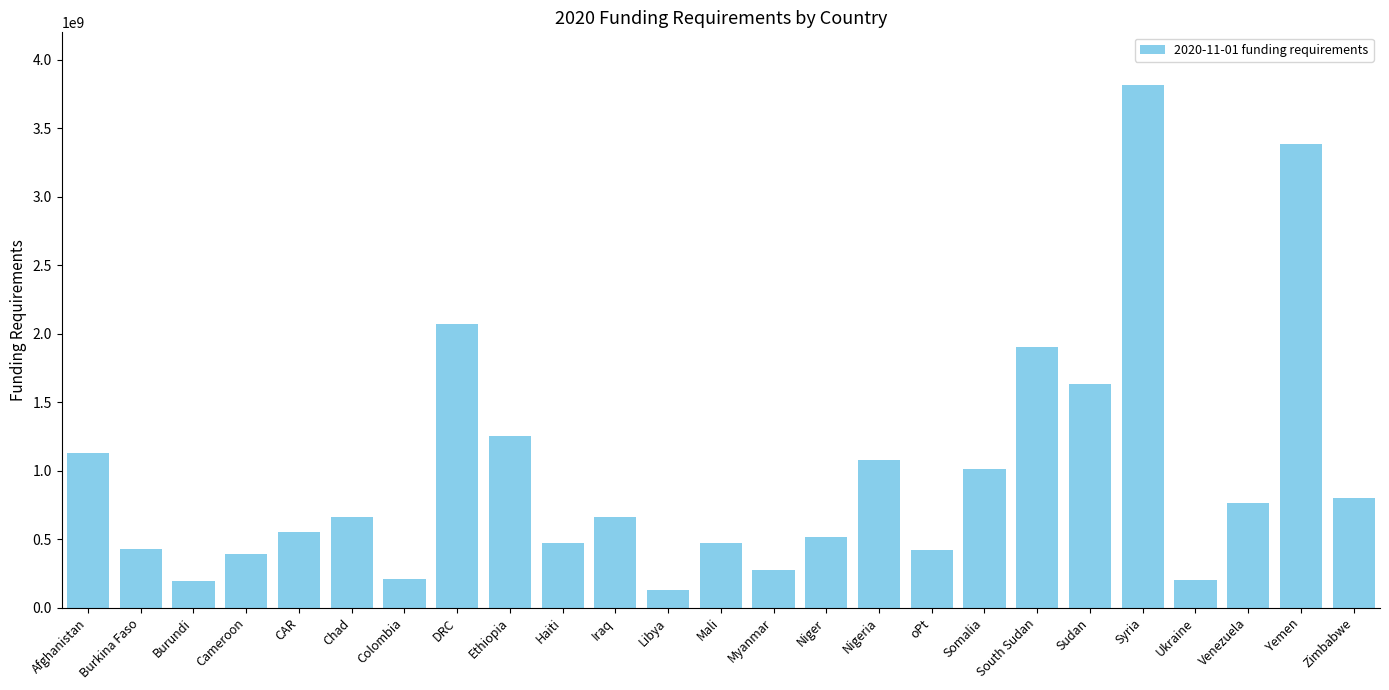

Approximately how many times larger is the value at Sudan compared to Cameroon?

4.2